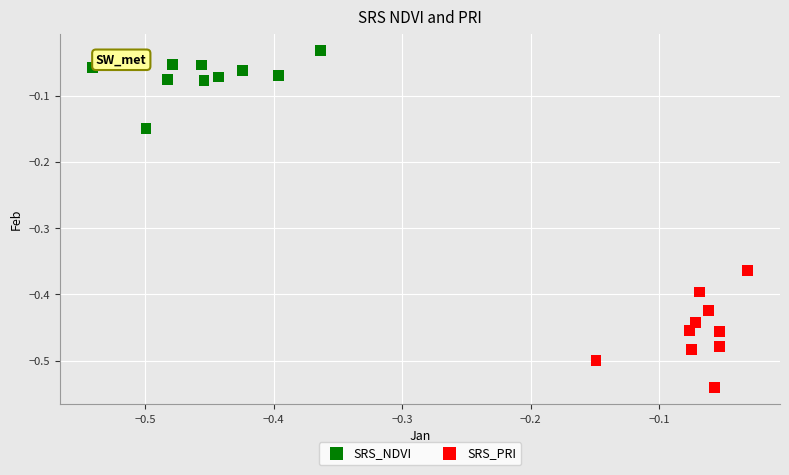

Which series has the widest spread of Y values?

SRS_PRI